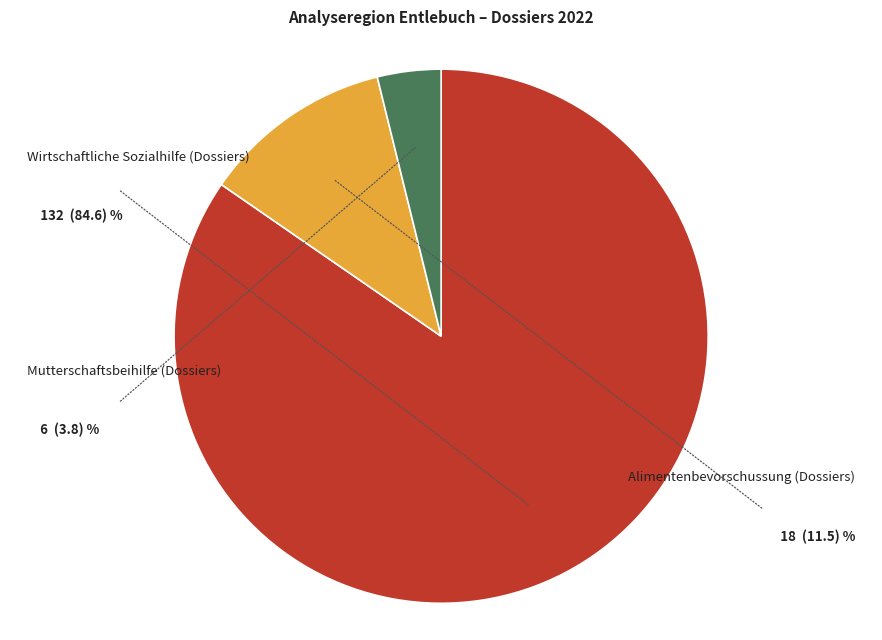

Is there any slice that represents more than half of the pie?

Yes